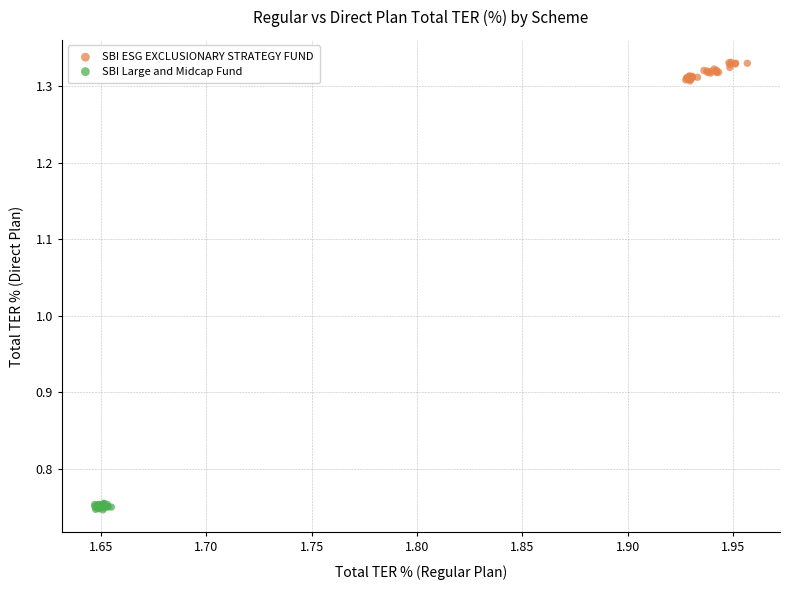

Which series reaches the minimum Y coordinate?

SBI Large and Midcap Fund